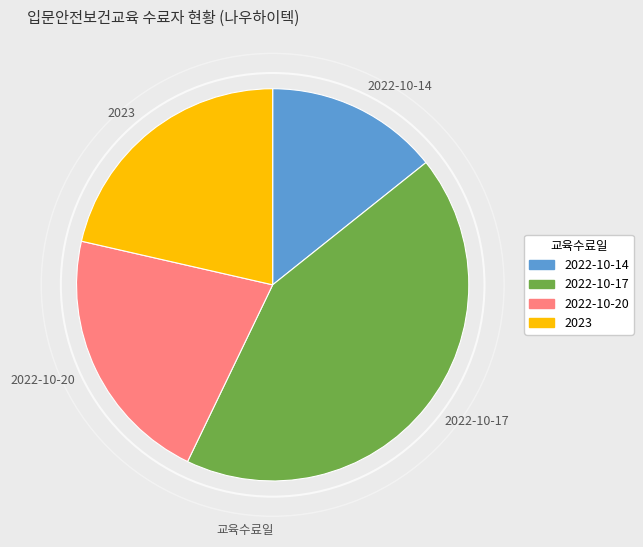

What is the smallest slice in the pie chart?

2022-10-14